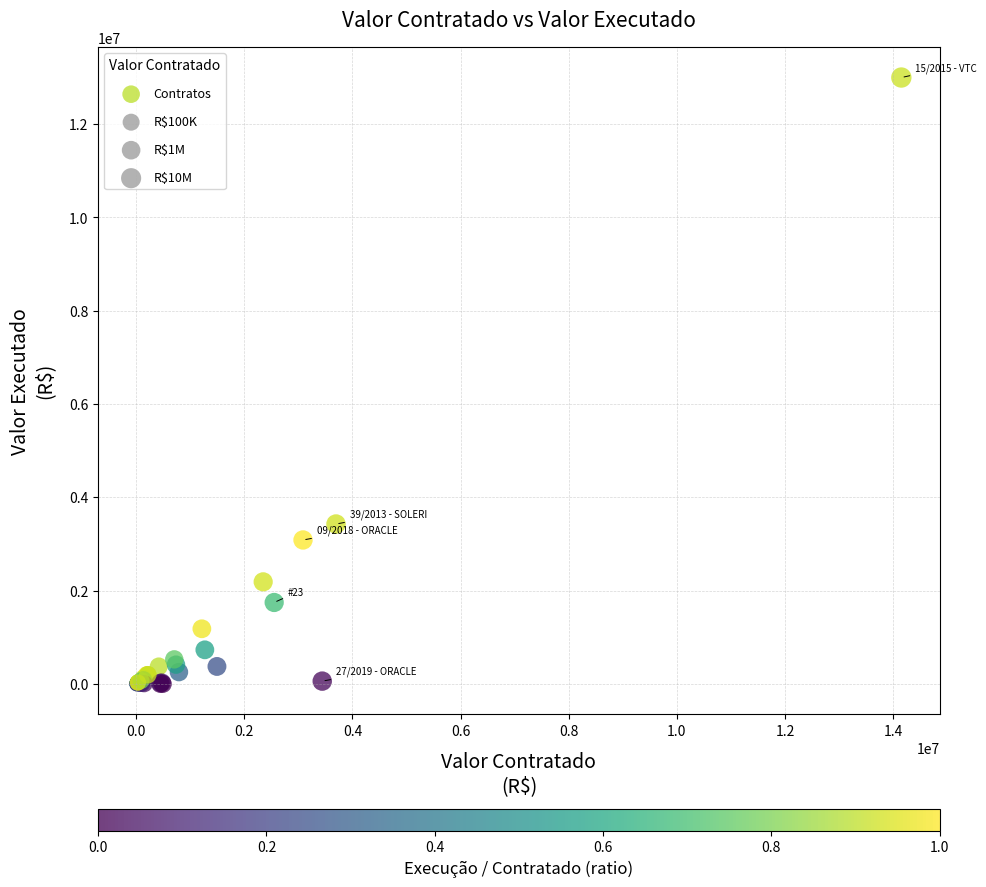

What Y value in the scatter plot is closest to 6499344?

3426631.3